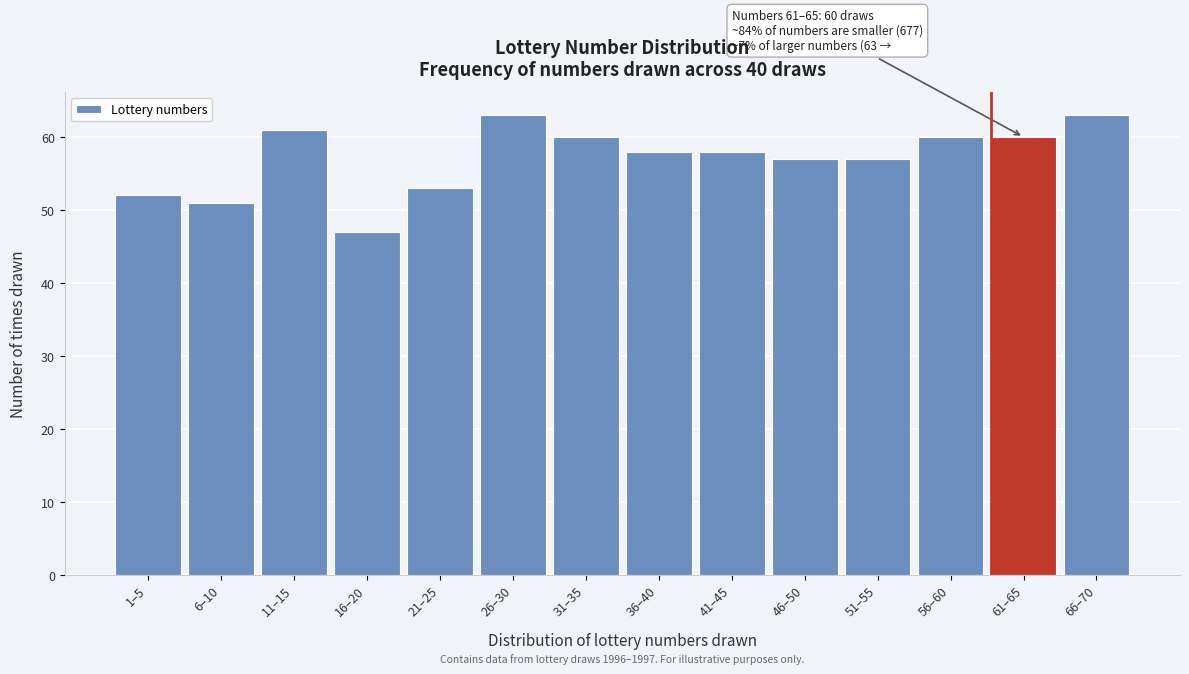

Reading right to left, transcribe all the data shown in this chart.

66–70=63	61–65=60	56–60=60	51–55=57	46–50=57	41–45=58	36–40=58	31–35=60	26–30=63	21–25=53	16–20=47	11–15=61	6–10=51	1–5=52